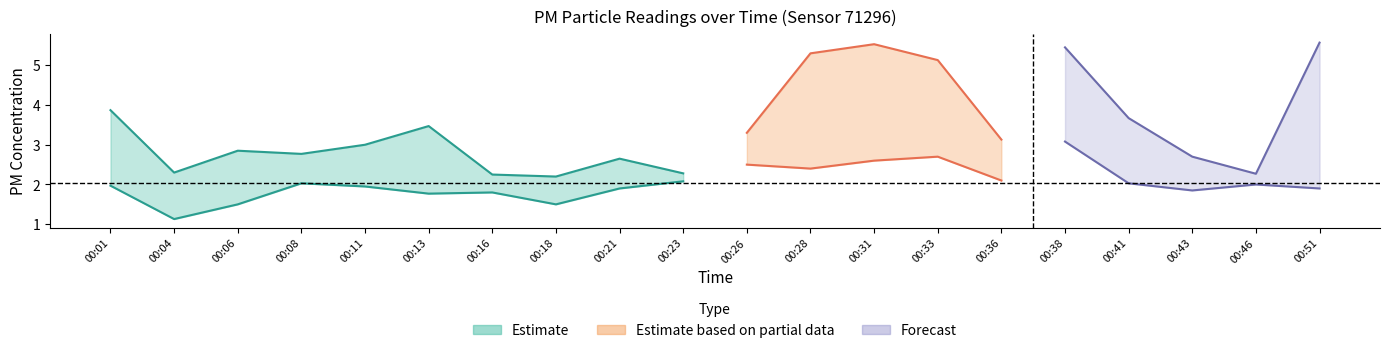

How many values in the P2 series are below 2?

10